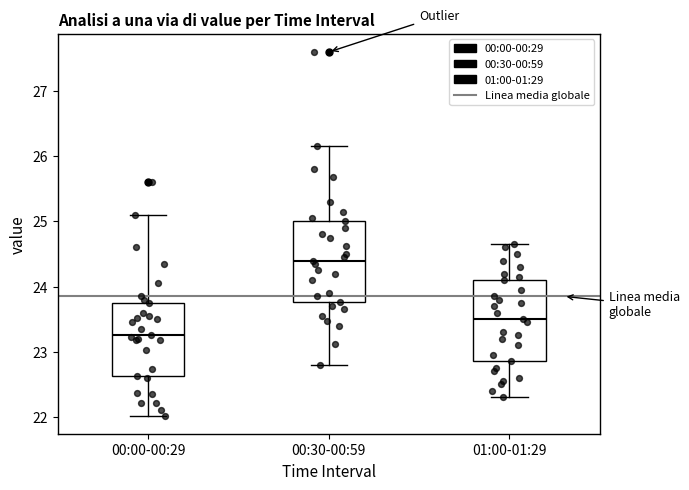

Reading left to right, read every box against the y-axis: the position of its median line, the range the box covers, and the ends of its whiskers. The values are not printed on the chart, so give them approximately, as read against the axis.

00:00-00:29: median 23.3, box 22.6 to 23.8, whiskers 22.0 to 25.1
00:30-00:59: median 24.4, box 23.8 to 25.0, whiskers 22.8 to 26.2
01:00-01:29: median 23.5, box 22.9 to 24.1, whiskers 22.3 to 24.7